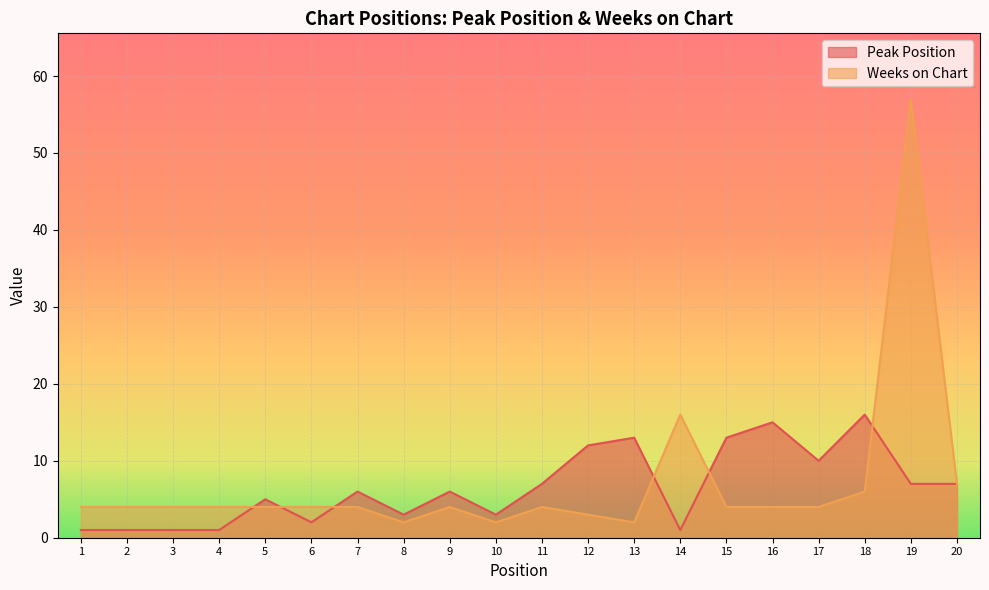

How many interior local peaks does the Peak Position series have?

6